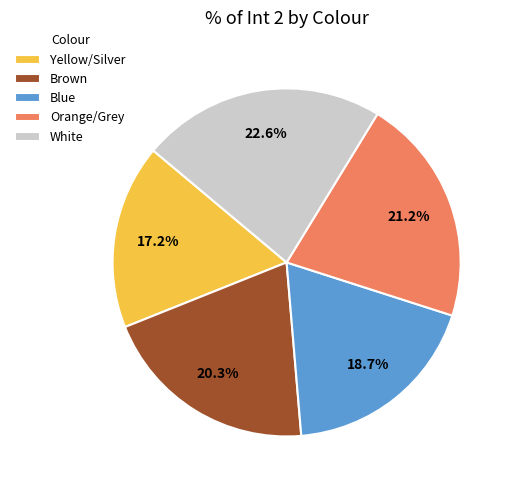

What percentage is the Blue slice, to the nearest percent?

19%